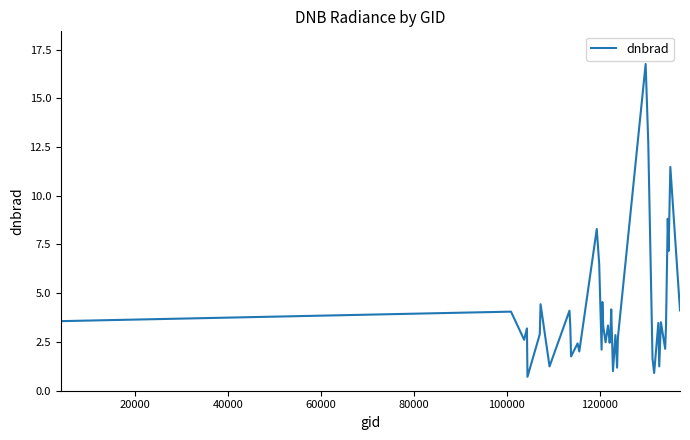

What is the minimum value shown in the chart?

0.7